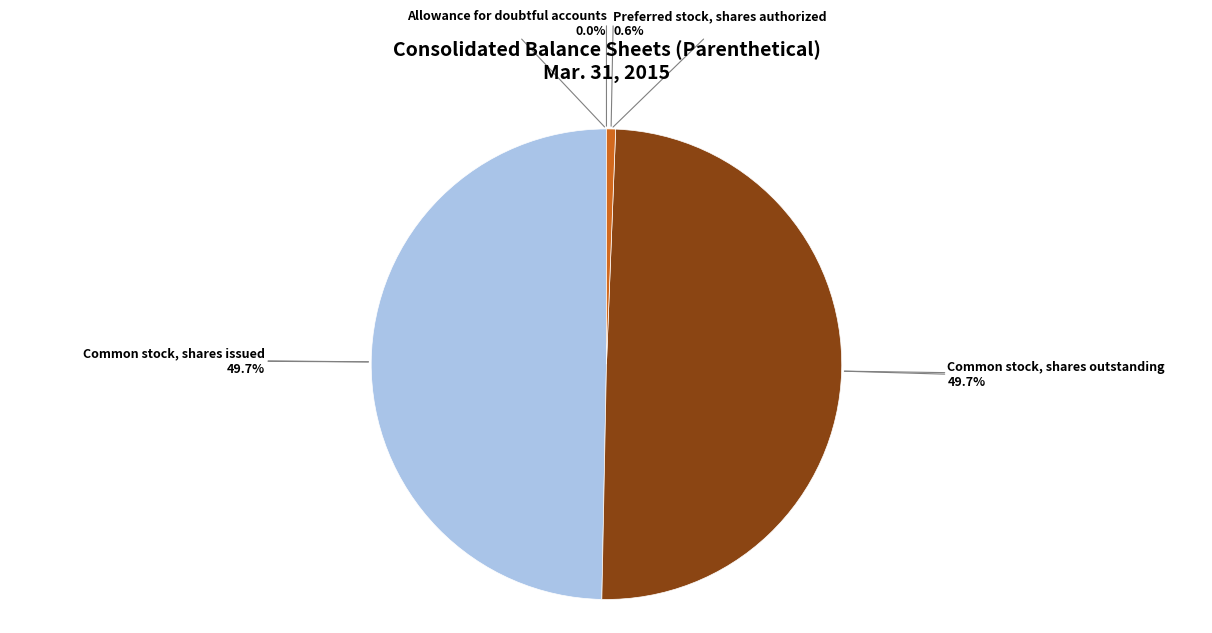

Does Common stock, shares outstanding account for over 50% of the chart?

No